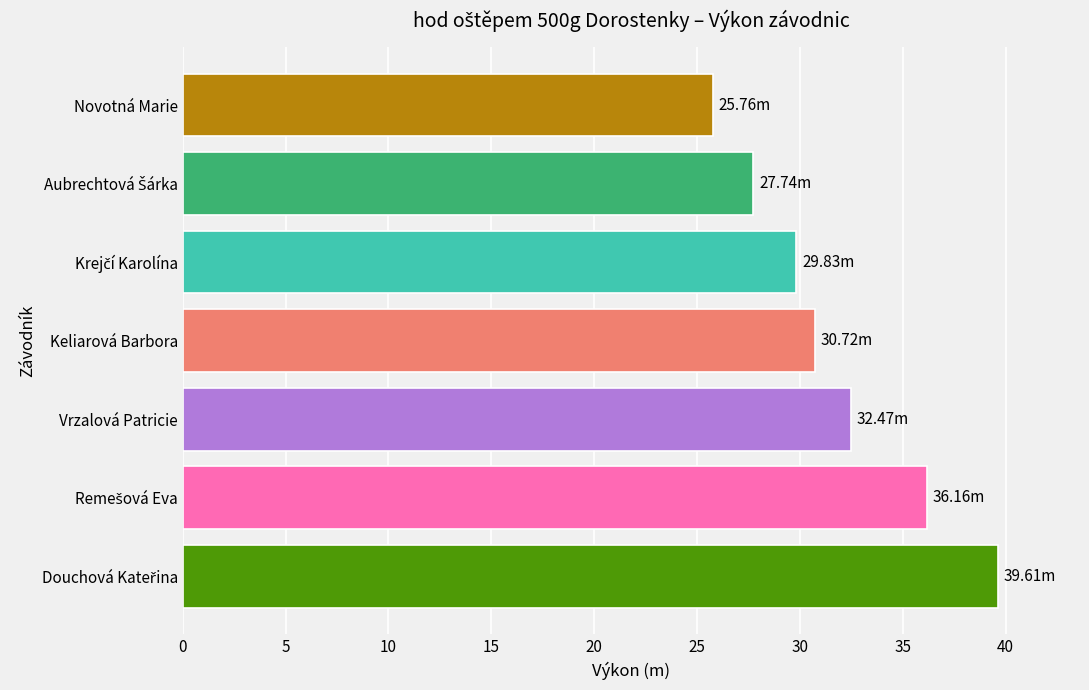

What is the difference between the values at Novotná Marie and Vrzalová Patricie?

6.7